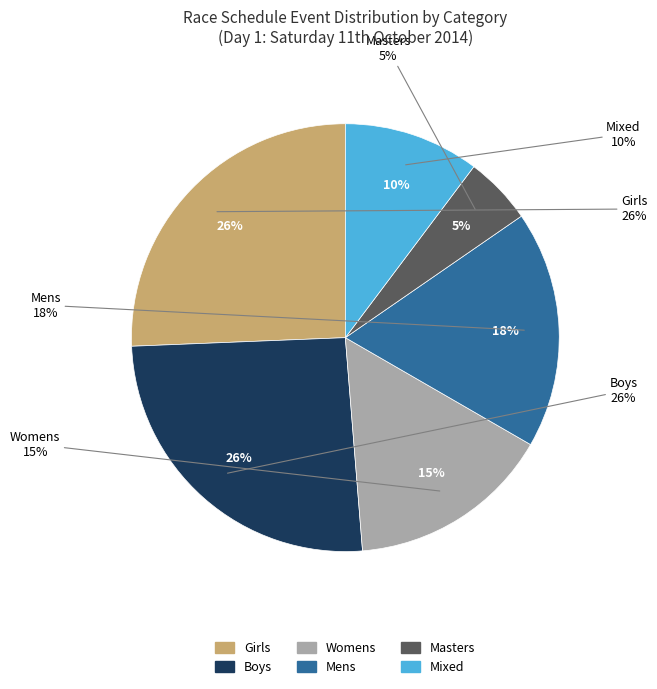

Which category has the biggest portion of the pie?

Boys